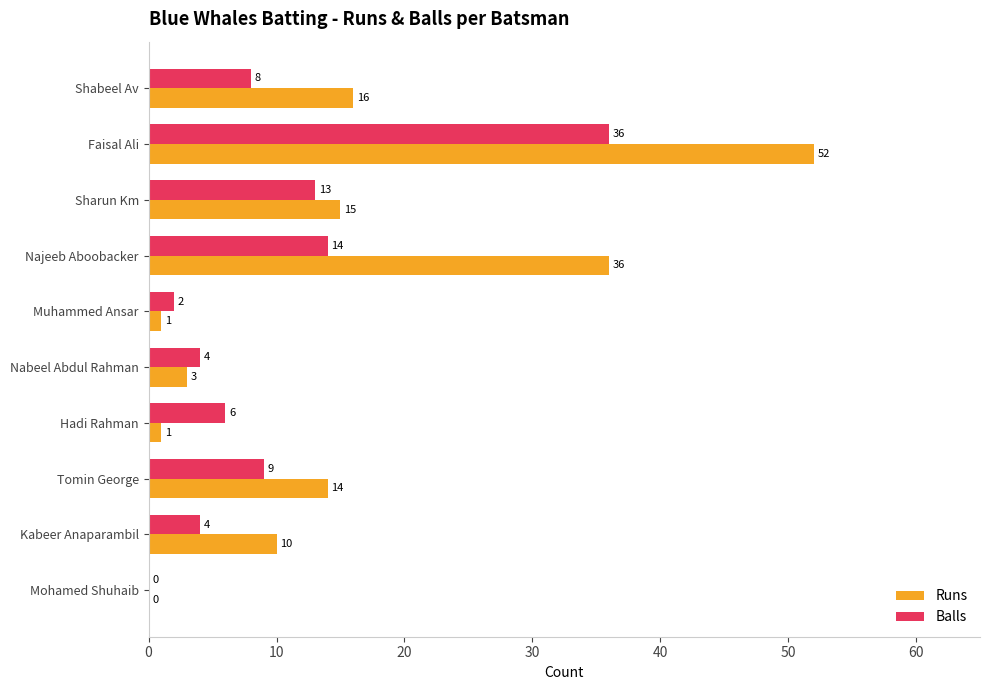

What is the total value across all series at Sharun Km?

28